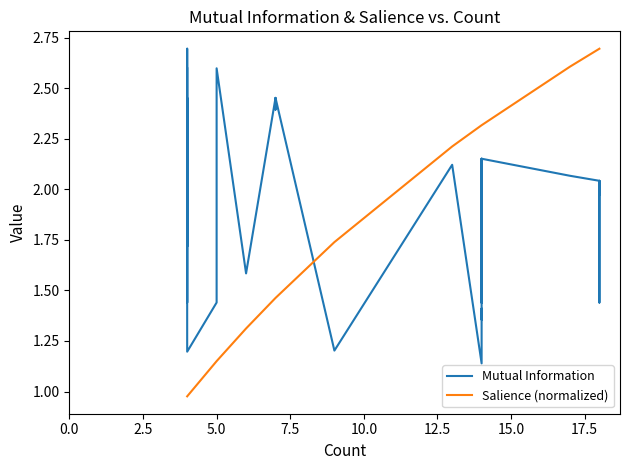

True or false: Salience (normalized) and Mutual Information intersect in this chart.

True